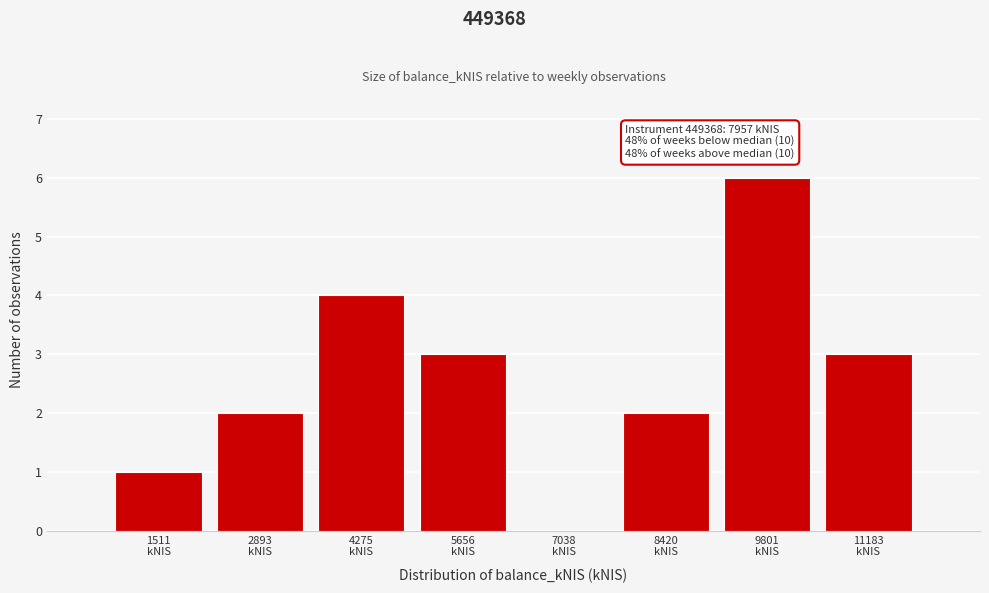

Which range on the x-axis has the tallest bar?

9200 to 10400